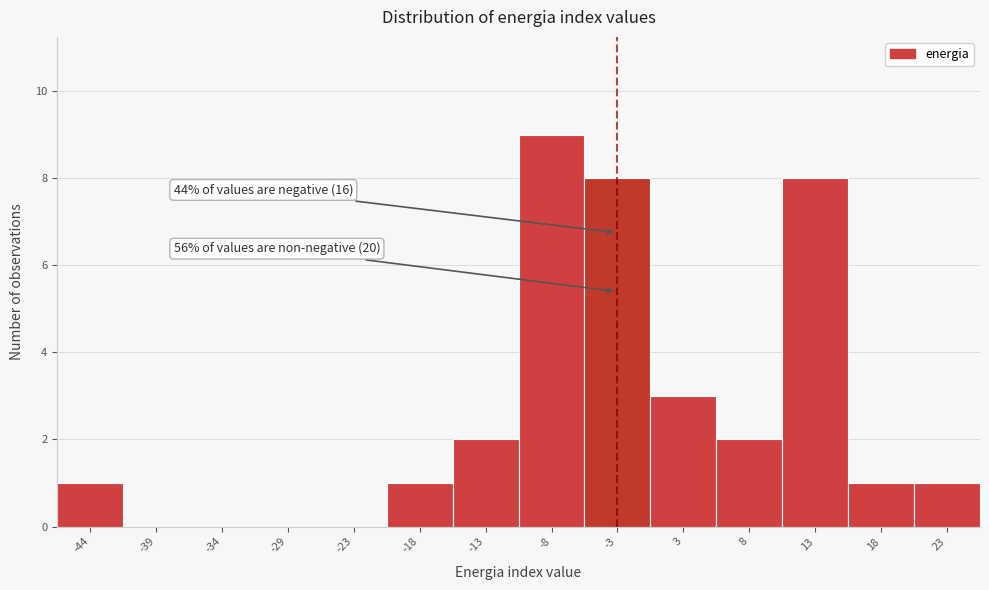

Reading right to left, what are all the values shown in this chart?

23=1	18=1	13=8	8=2	3=3	-3=8	-8=9	-13=2	-18=1	-23=0	-29=0	-34=0	-39=0	-44=1